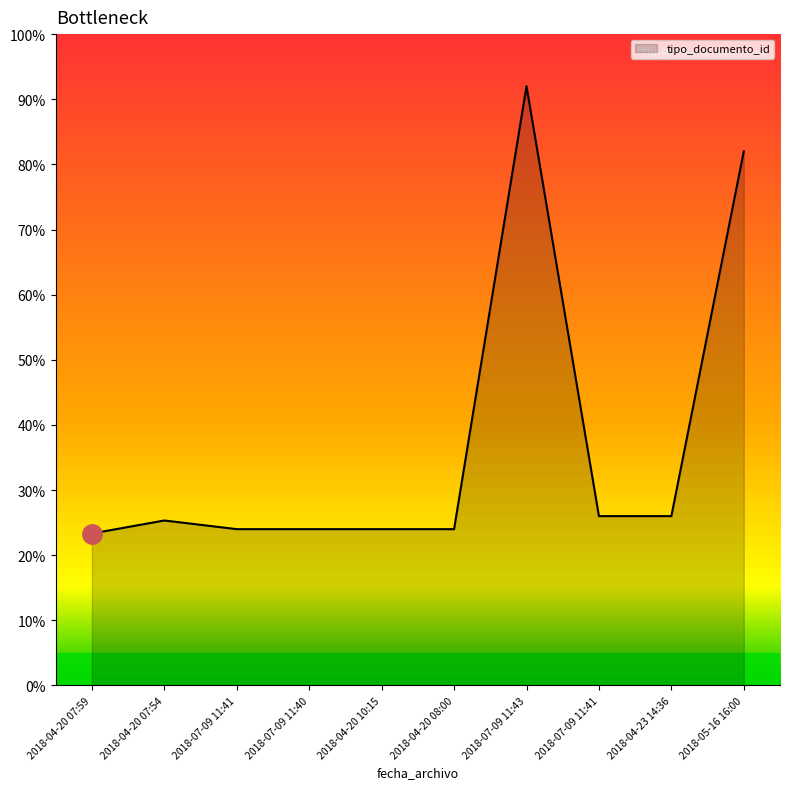

Rank the categories by value from lowest to highest.

2018-04-20 07:59, 2018-07-09 11:41, 2018-07-09 11:40, 2018-04-20 10:15, 2018-04-20 08:00, 2018-04-20 07:54, 2018-07-09 11:41, 2018-04-23 14:36, 2018-05-16 16:00, 2018-07-09 11:43